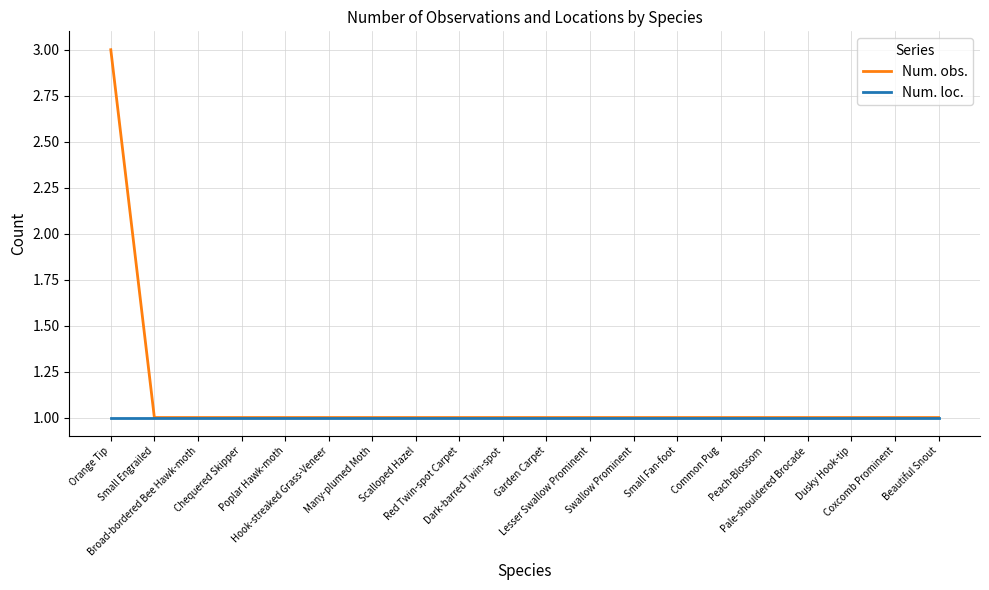

List the series in order of their peak value, highest first.

Num. obs., Num. loc.